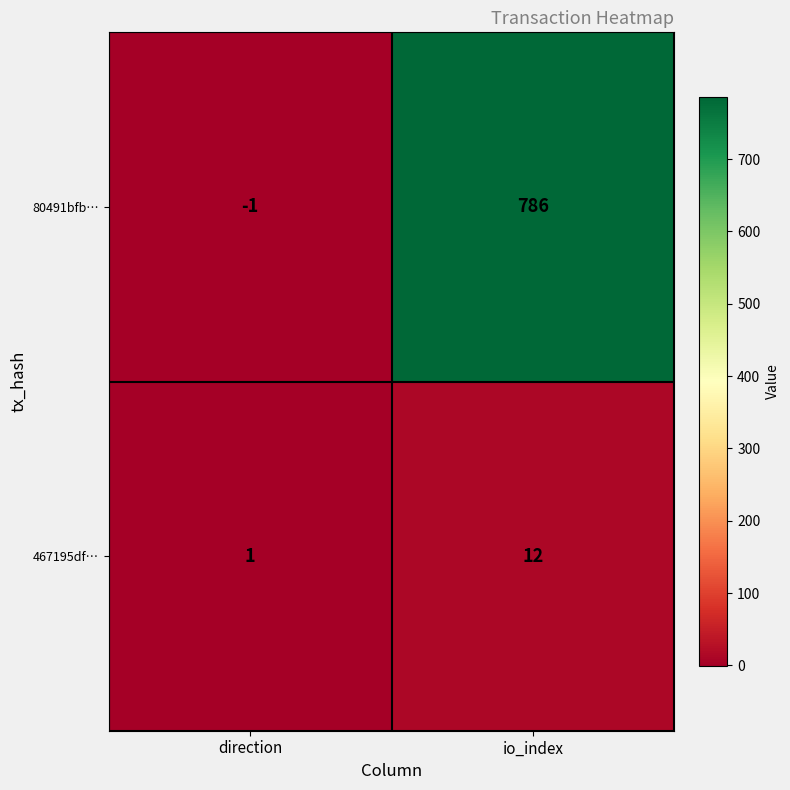

How many categories are shown in the chart?

2